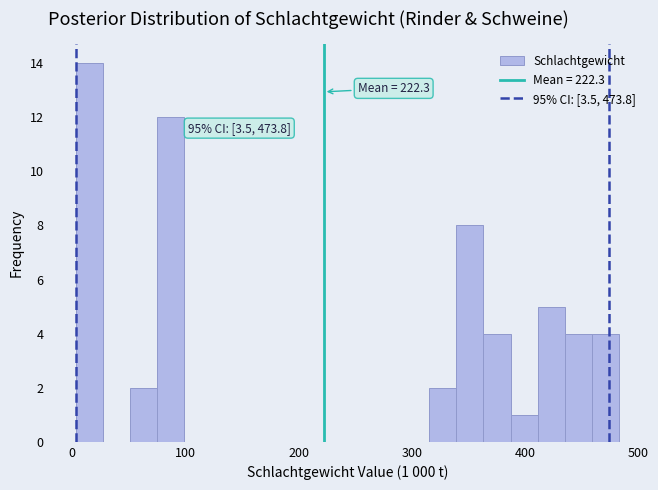

Around what value on the x-axis is the tallest bar? Give the approximate position of its centre, as read against the axis.

20